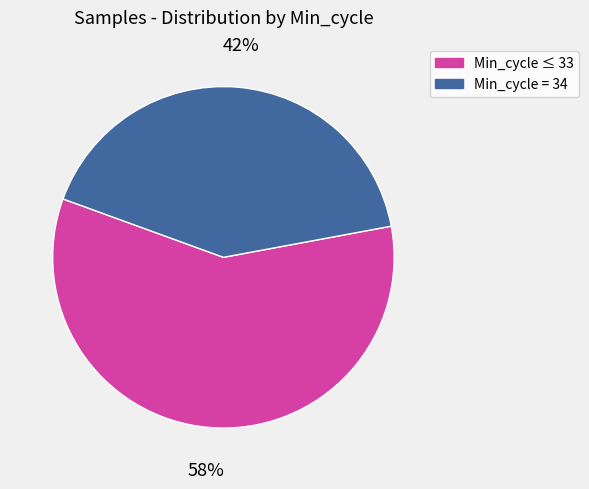

To the nearest percent, what is the average slice percentage?

50%